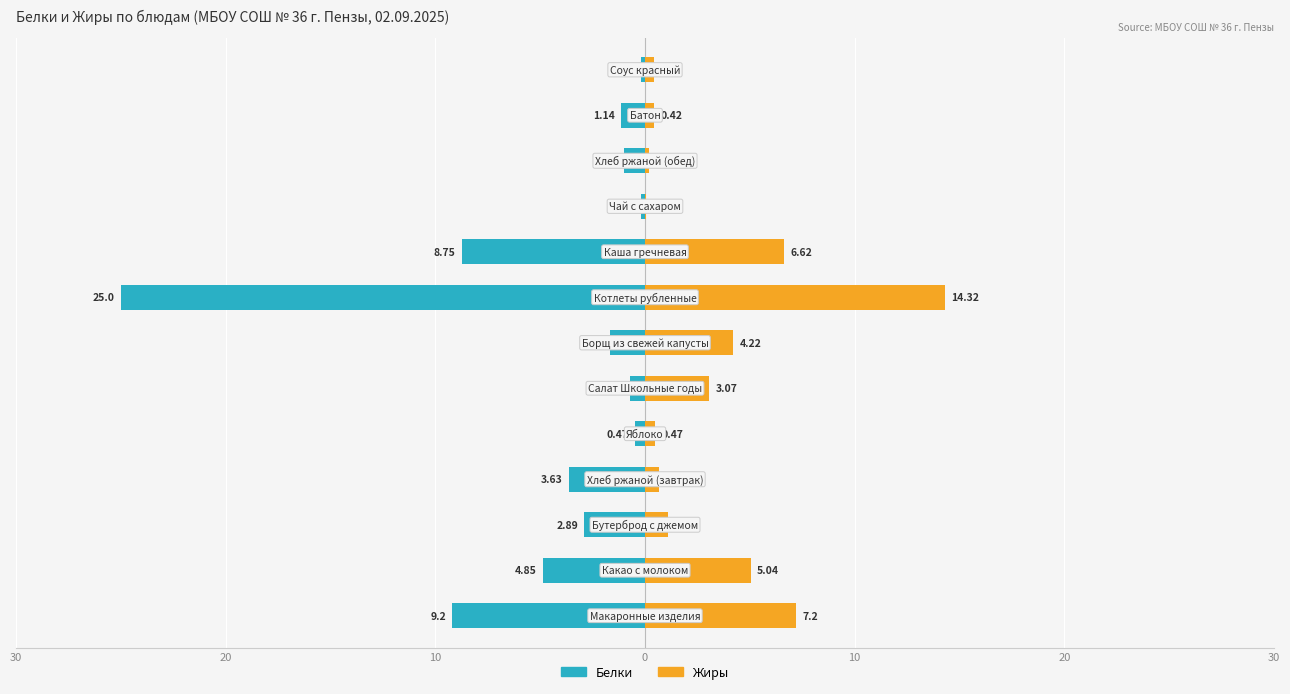

What is the label of the 4th bar from the right?

9